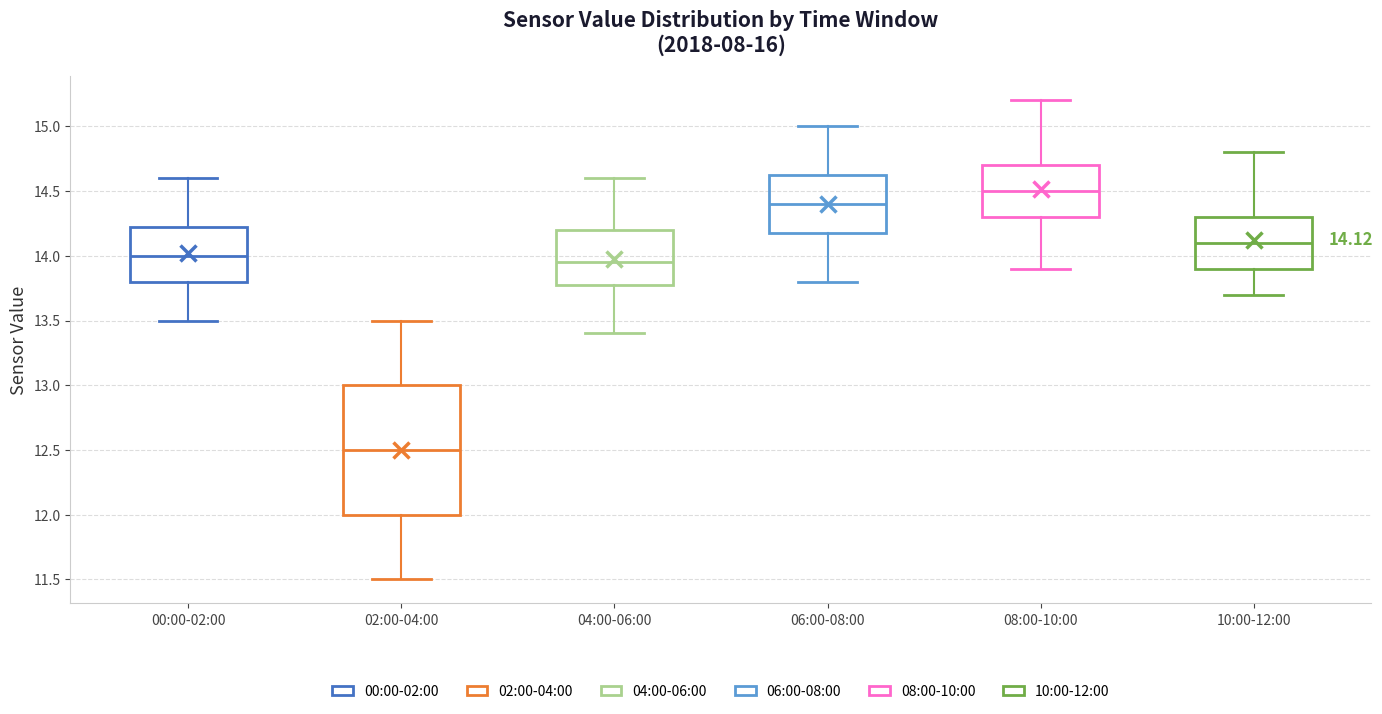

Which box is the tallest, from its lower edge to its upper edge?

02:00-04:00